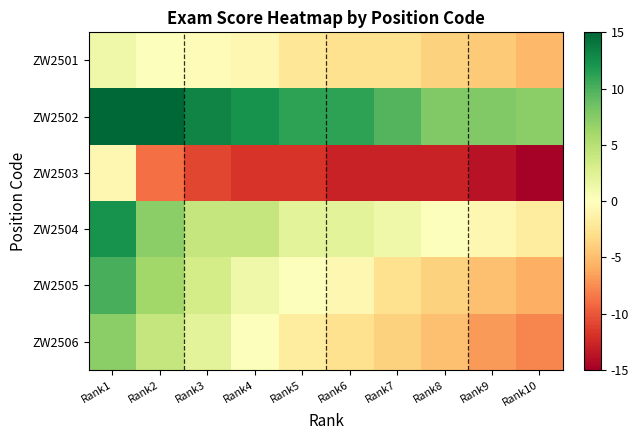

Count the number of categories in the chart.

10